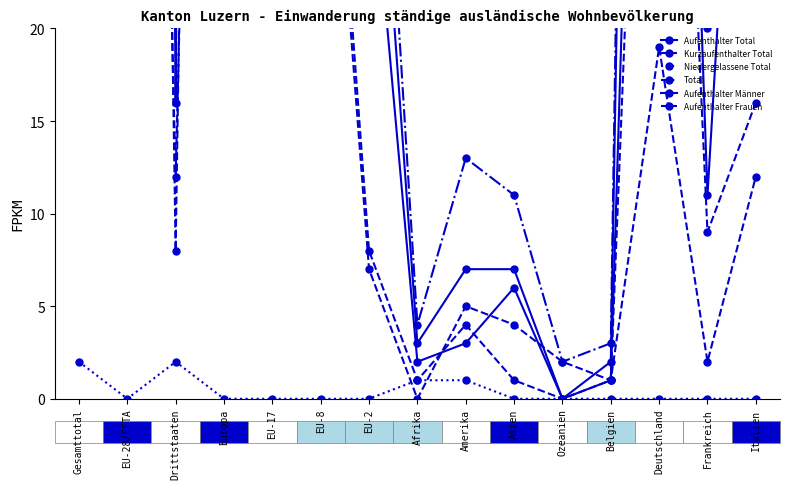

True or false: Total has more than 0 interior local peaks.

True